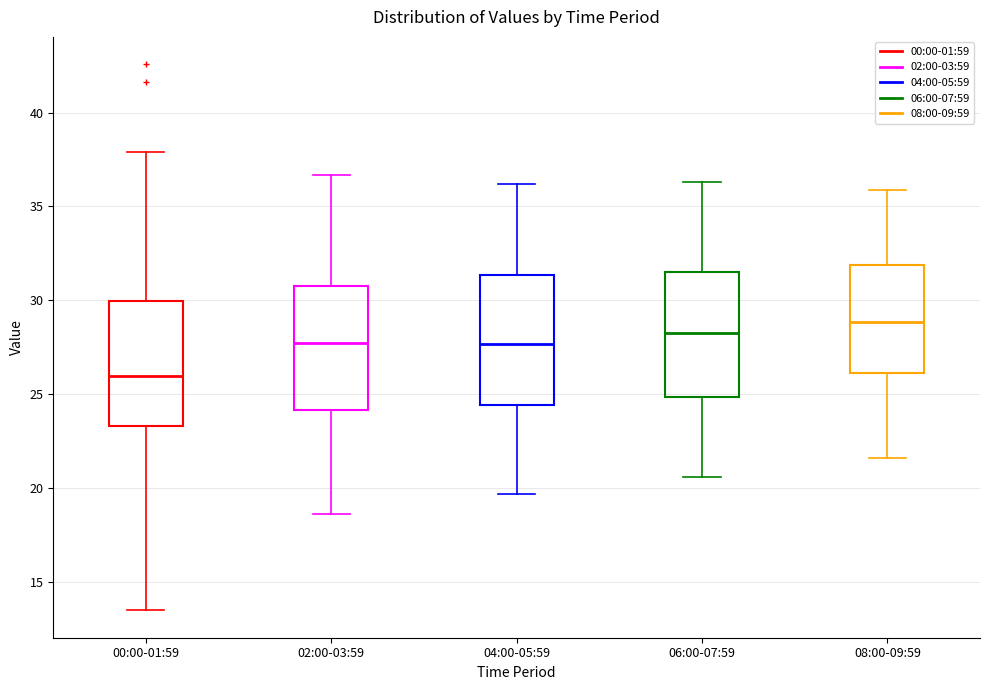

Reading left to right, transcribe this box plot: for each box, give where its median line is, the range the box spans, and where its two whiskers end, as read against the y-axis. The values are not printed on the chart, so give them approximately, as read against the axis.

00:00-01:59: median 26.0, box 23.5 to 30.0, whiskers 13.5 to 38.0
02:00-03:59: median 28.0, box 24.0 to 31.0, whiskers 18.5 to 36.5
04:00-05:59: median 27.5, box 24.5 to 31.5, whiskers 19.5 to 36.0
06:00-07:59: median 28.5, box 25.0 to 31.5, whiskers 20.5 to 36.5
08:00-09:59: median 29.0, box 26.0 to 32.0, whiskers 21.5 to 36.0